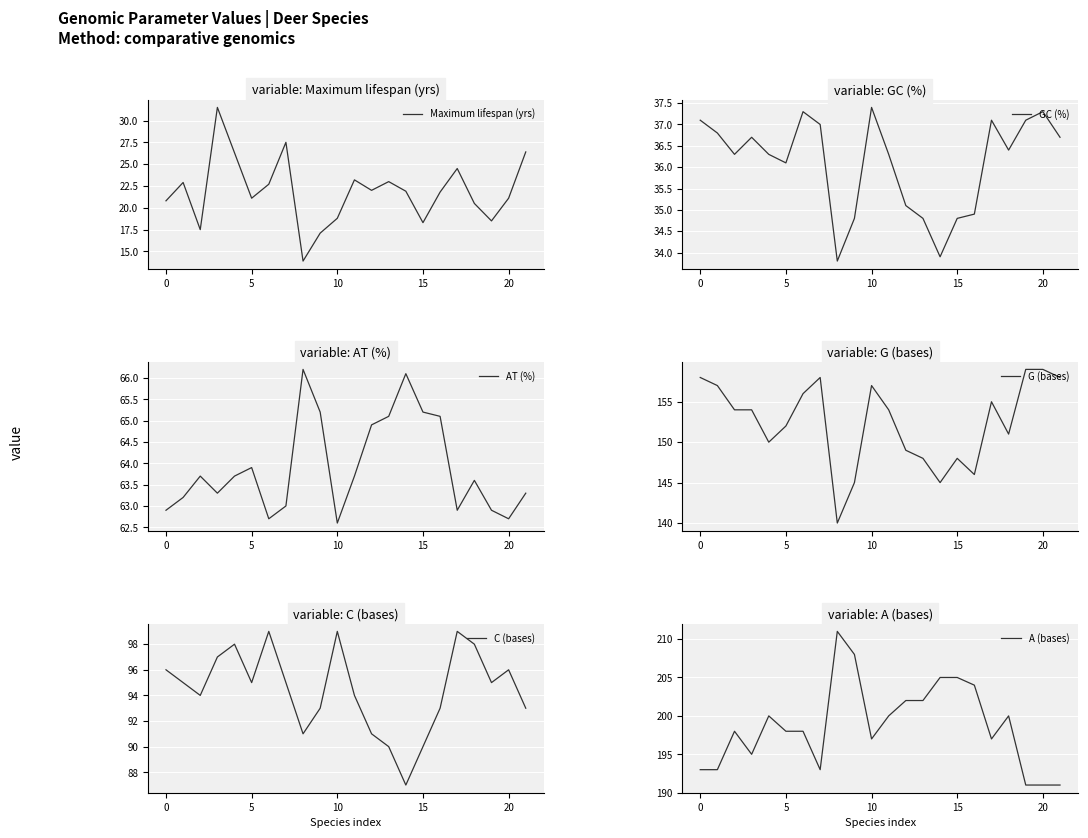

What is the greatest value displayed?

211.0